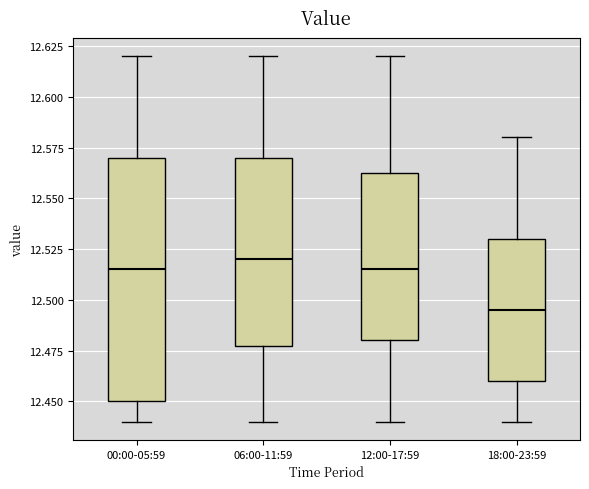

Reading left to right, transcribe this box plot: for each box, give where its median line is, the range the box spans, and where its two whiskers end, as read against the y-axis. The values are not printed on the chart, so give them approximately, as read against the axis.

00:00-05:59: median 12.515, box 12.450 to 12.570, whiskers 12.440 to 12.620
06:00-11:59: median 12.520, box 12.480 to 12.570, whiskers 12.440 to 12.620
12:00-17:59: median 12.515, box 12.480 to 12.565, whiskers 12.440 to 12.620
18:00-23:59: median 12.495, box 12.460 to 12.530, whiskers 12.440 to 12.580